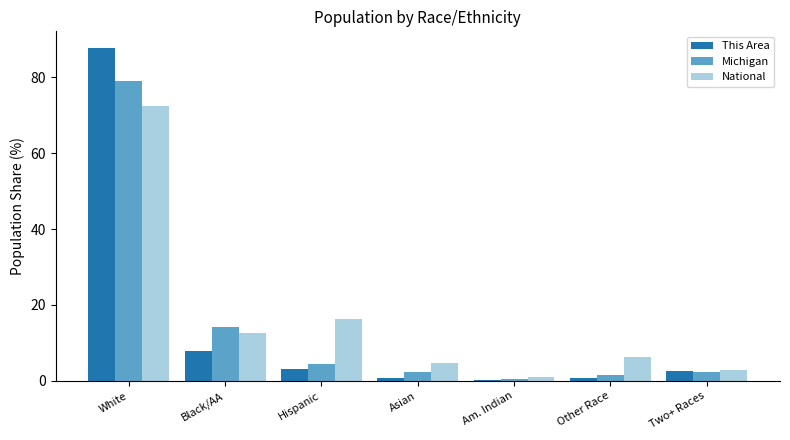

At which category is the sum across all series the highest?

White